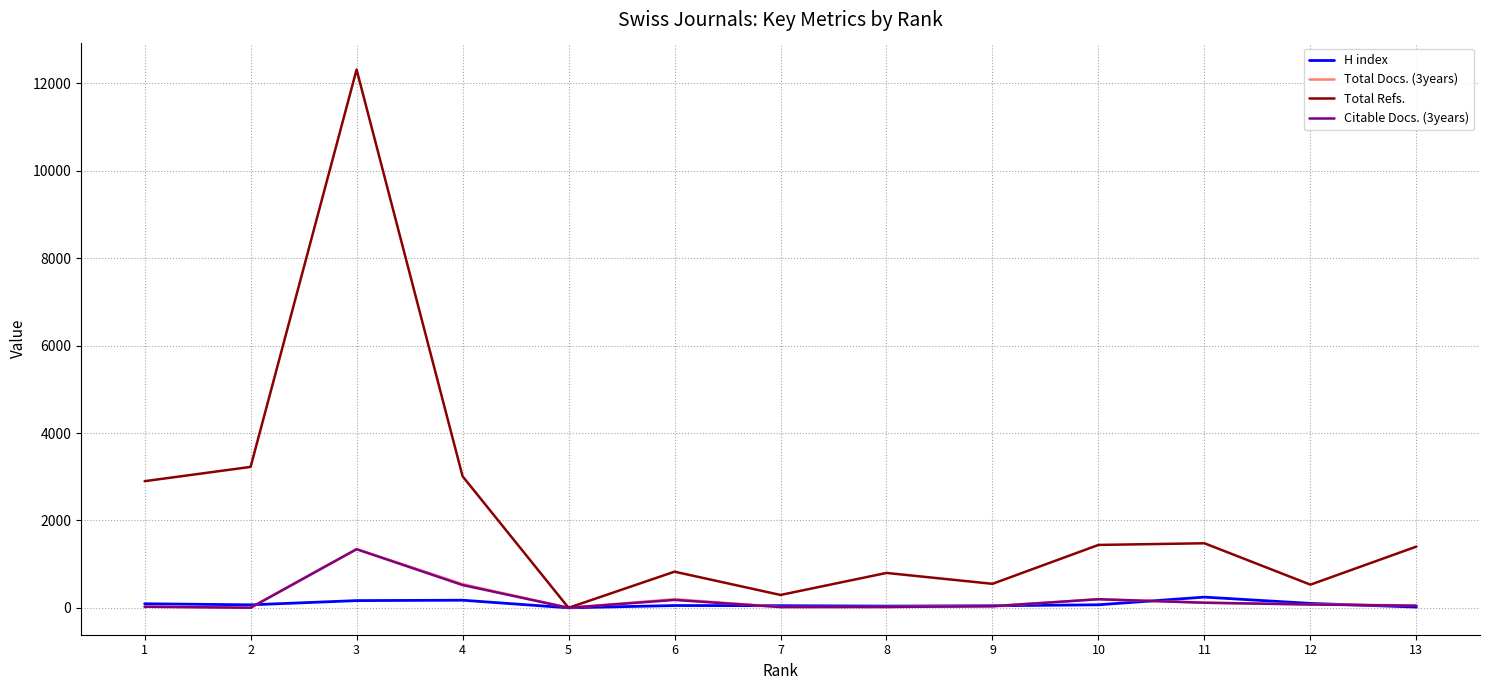

At which category is the sum across all series the highest?

3